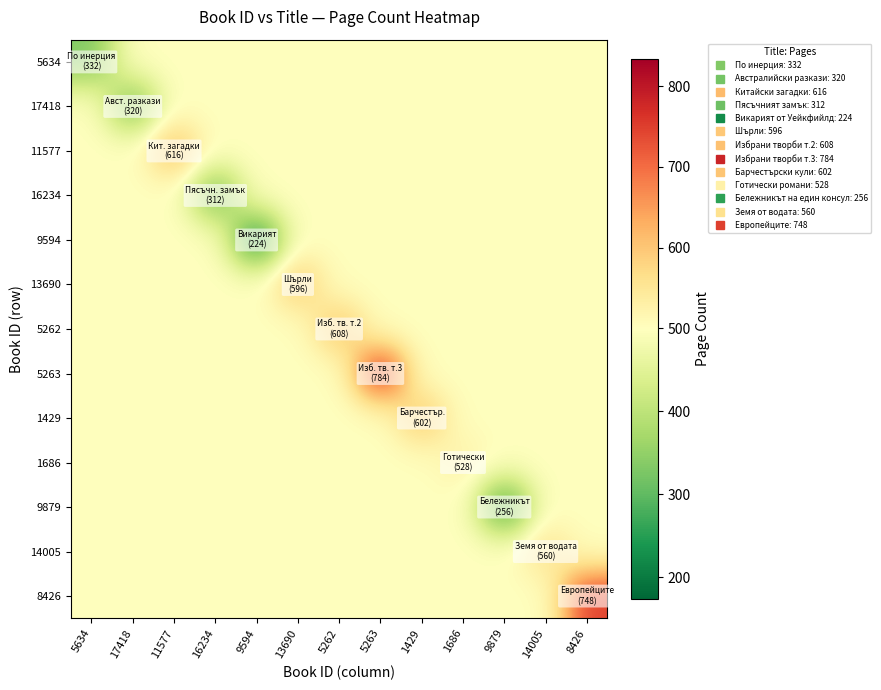

What is the spread (max minus min) of values at 5263?

285.1